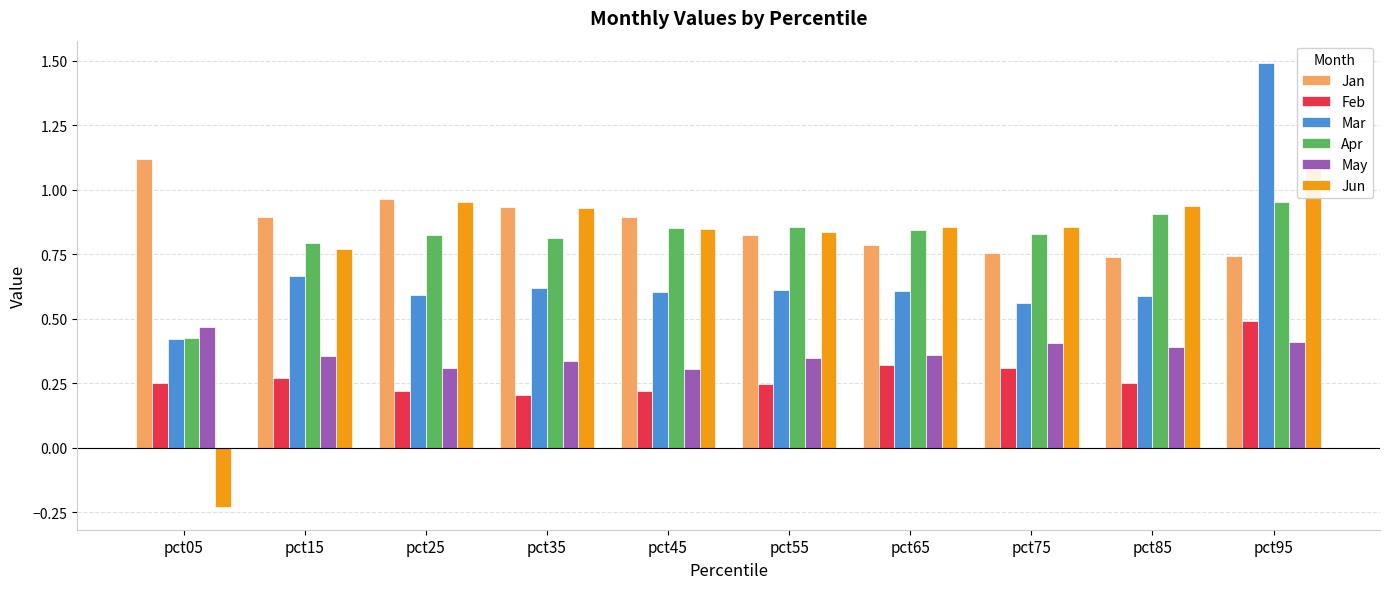

Between pct25 and pct95, which series saw the biggest shift?

Mar